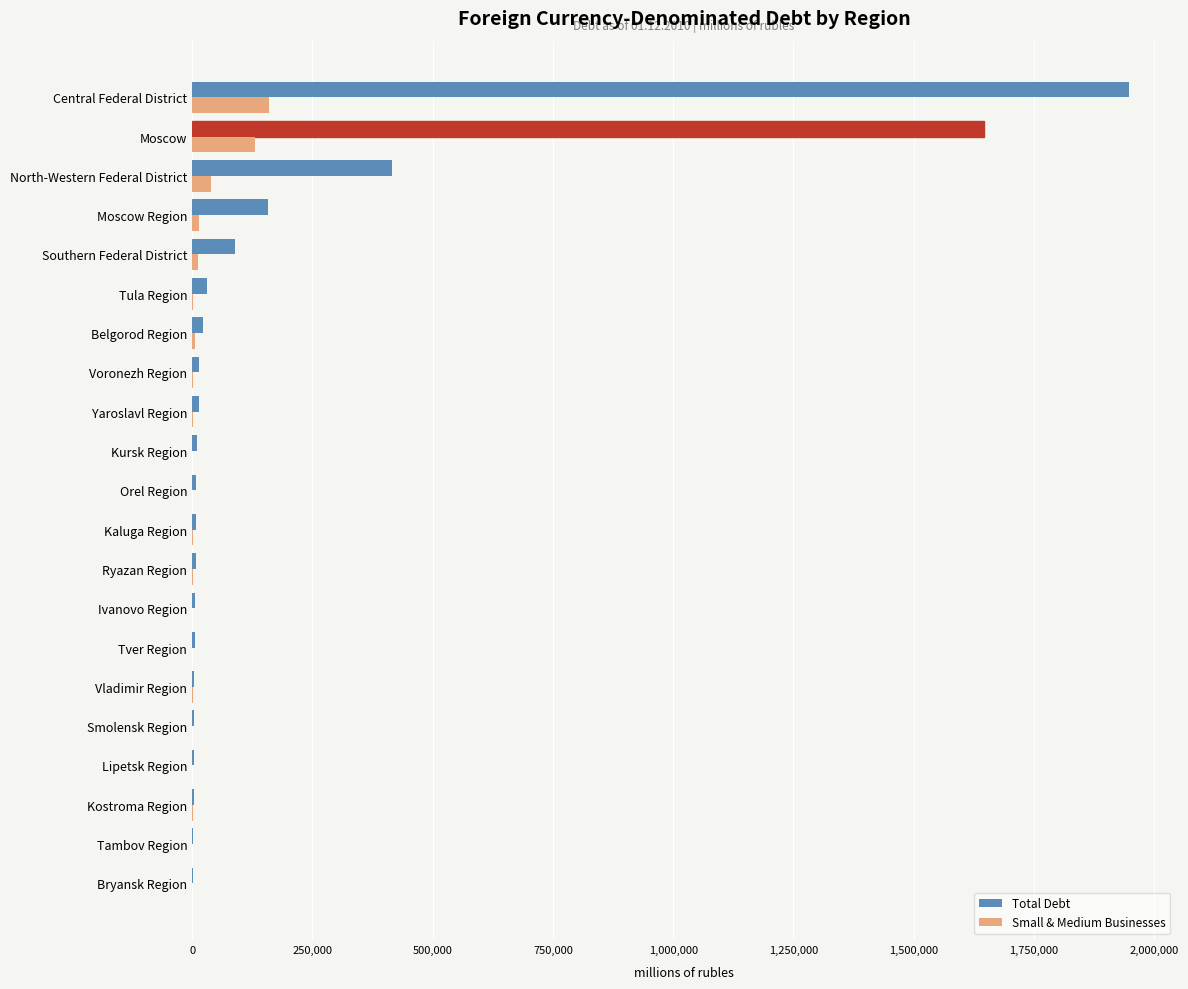

Count the number of categories in the chart.

21